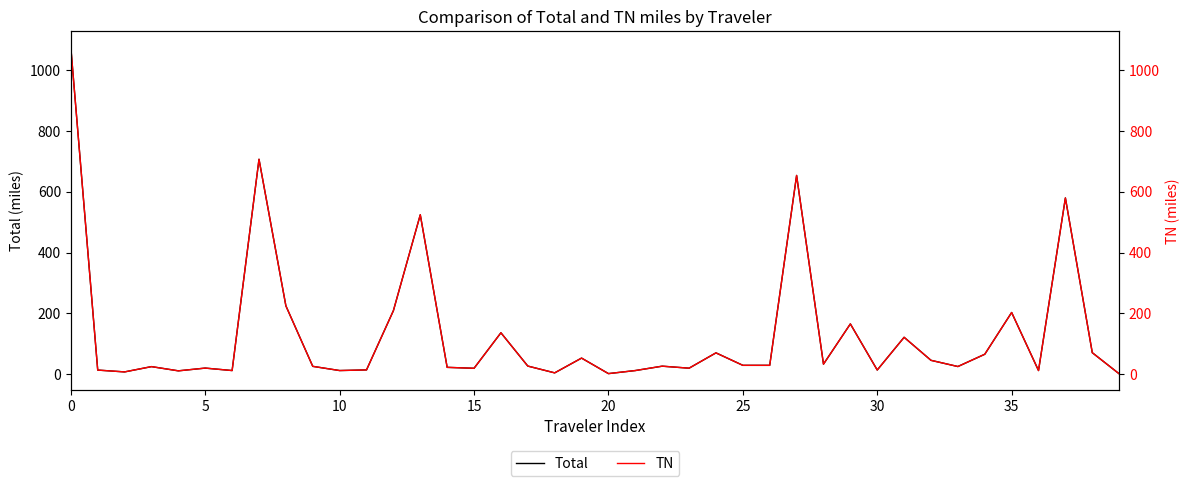

Is it true that TN equals 12.4 at 23?

False